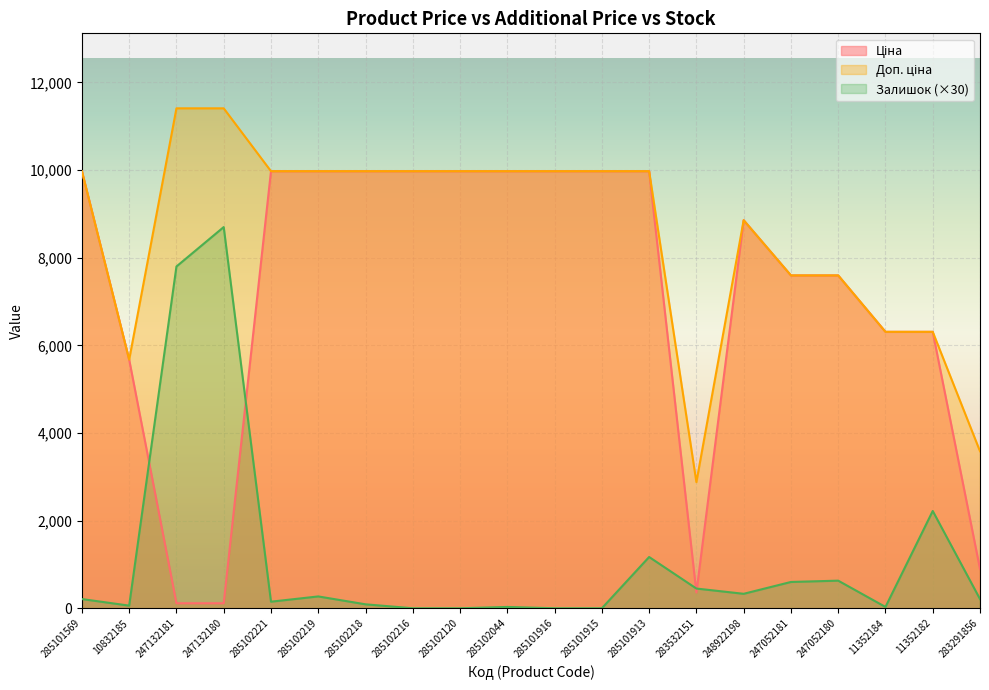

Rank the series at 247132180 from lowest to highest value.

Ціна, Залишок, Доп. ціна